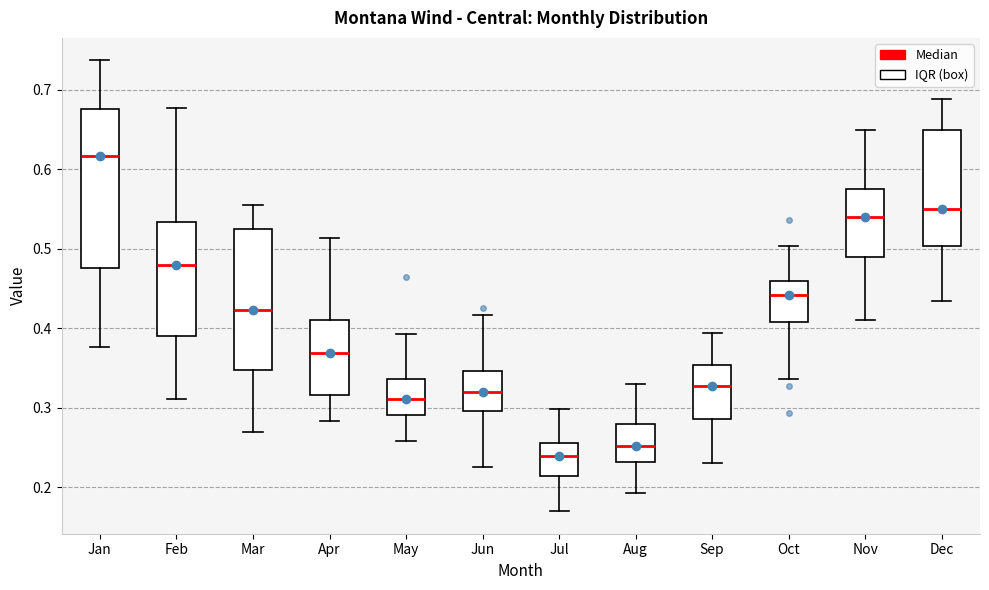

Which box has the lowest median line?

Jul